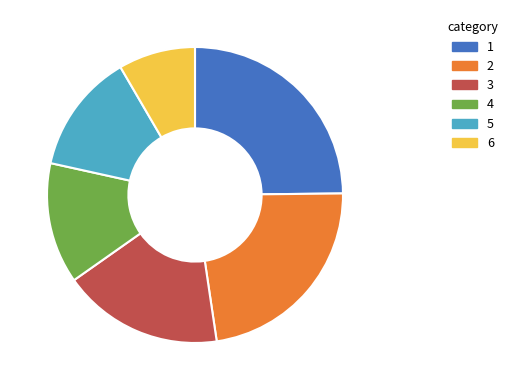

The 2 slice represents 8% of the pie. True or false?

False